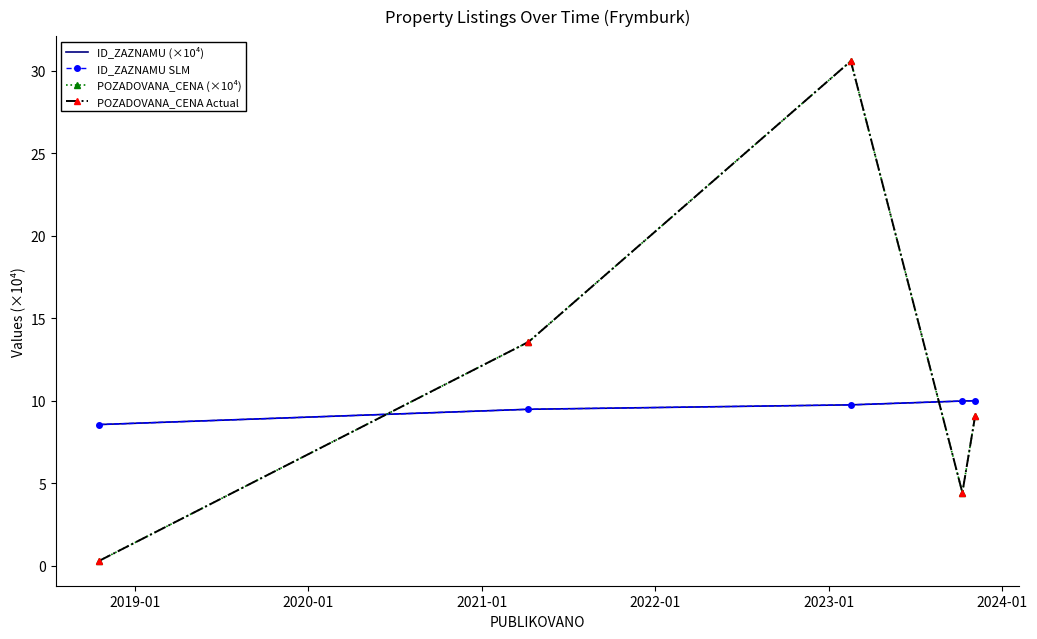

What are all the series names shown in the legend?

ID_ZAZNAMU (×10⁴), ID_ZAZNAMU SLM, POZADOVANA_CENA (×10⁴), POZADOVANA_CENA Actual